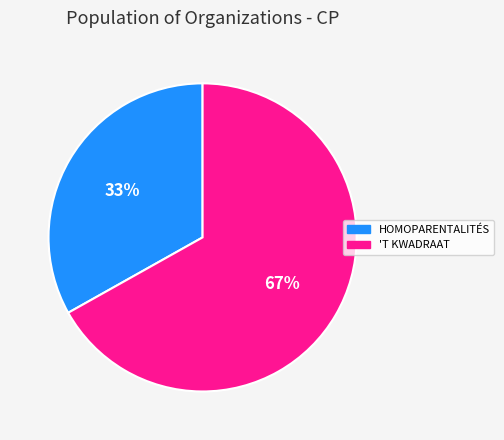

To the nearest percent, what is the average slice percentage?

50%